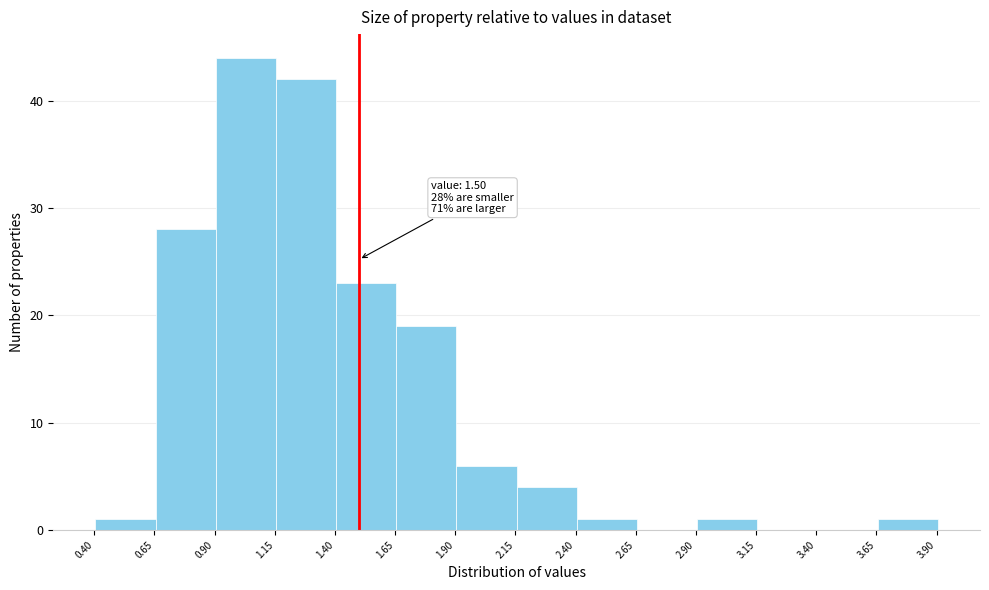

Which range on the x-axis has the tallest bar?

0.905 to 1.155